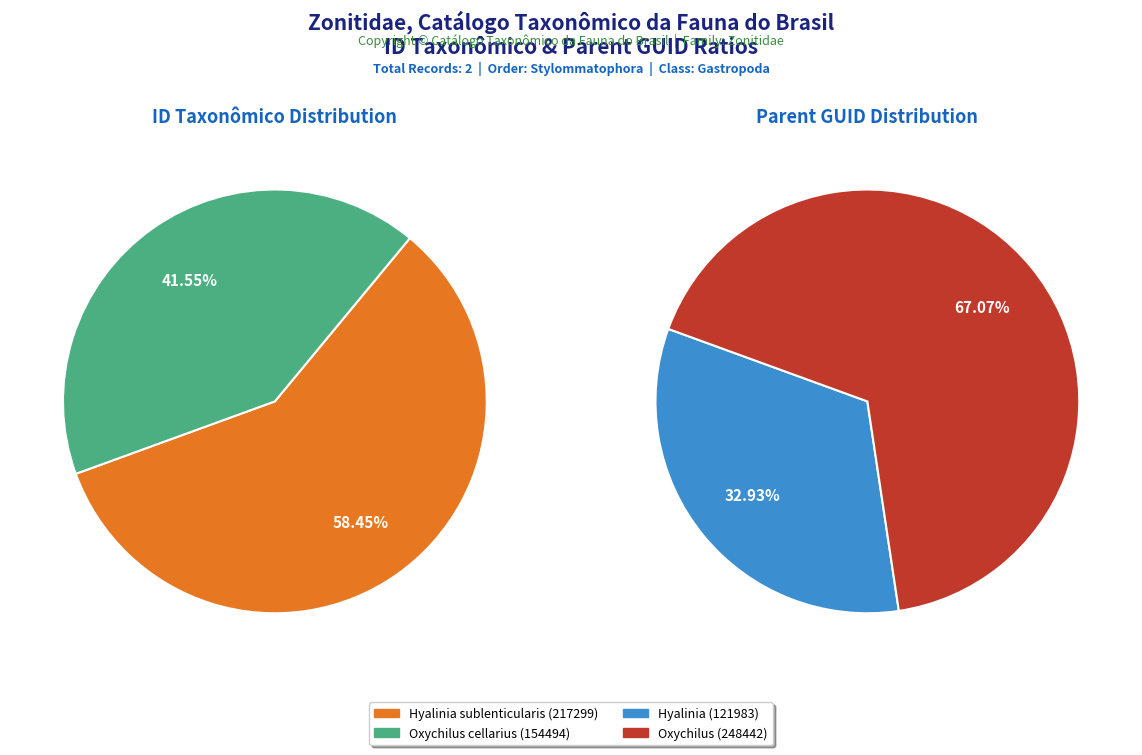

To the nearest percent, what is the average slice percentage?

50%